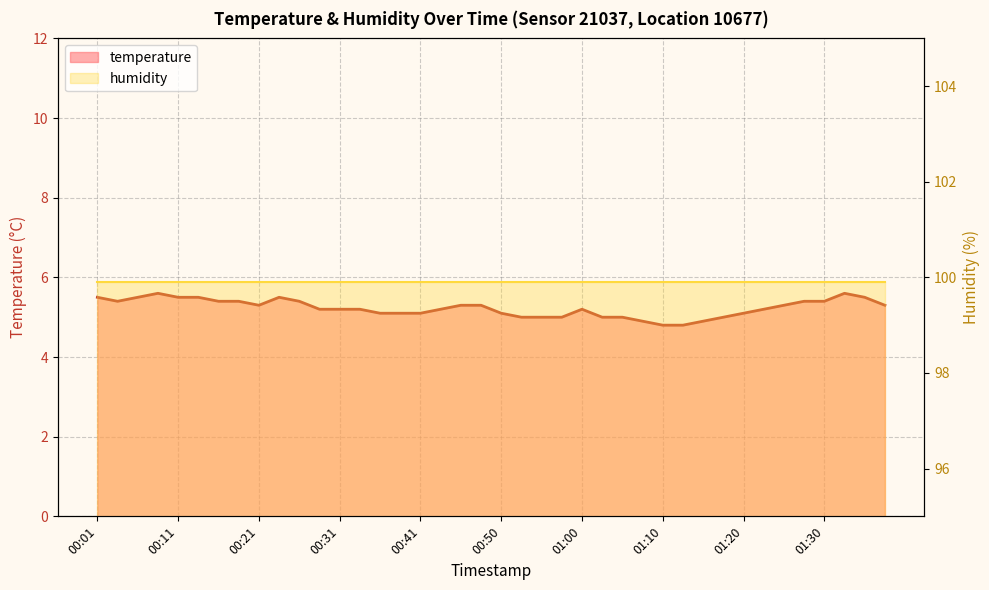

How many points are lower than both their immediate neighbors (excluding endpoints)?

2